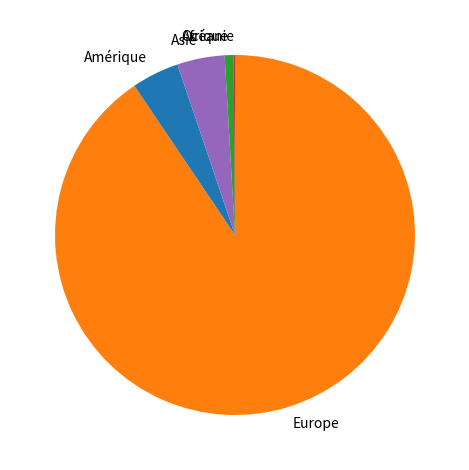

Which has a higher value, Afrique or Asie?

Asie